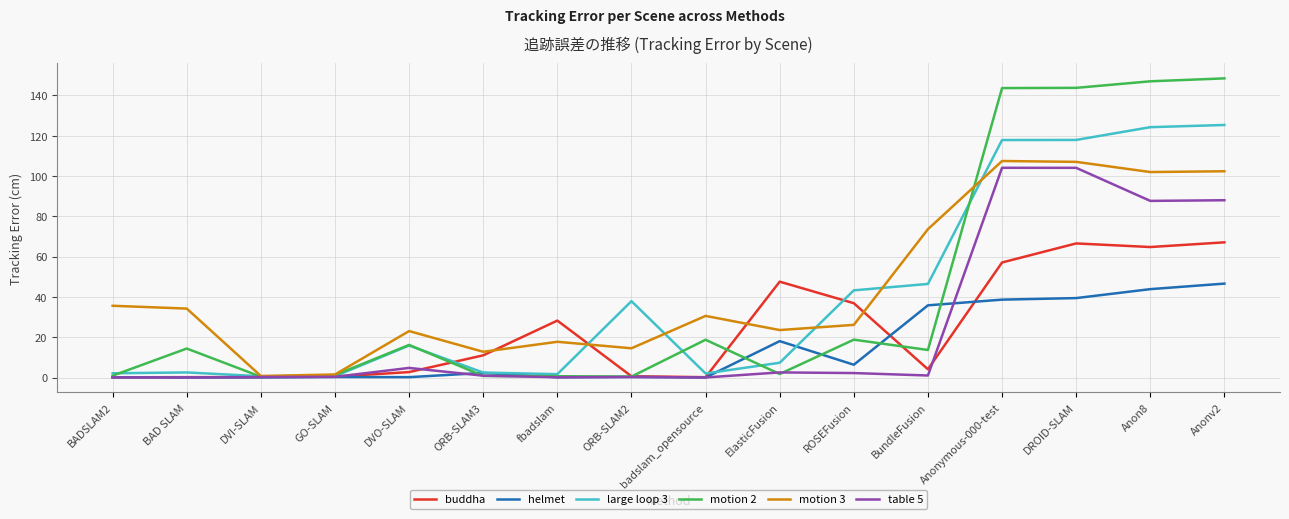

Is the value of helmet at Anonymous-000-test greater than the value of table 5 at Anonv2?

No